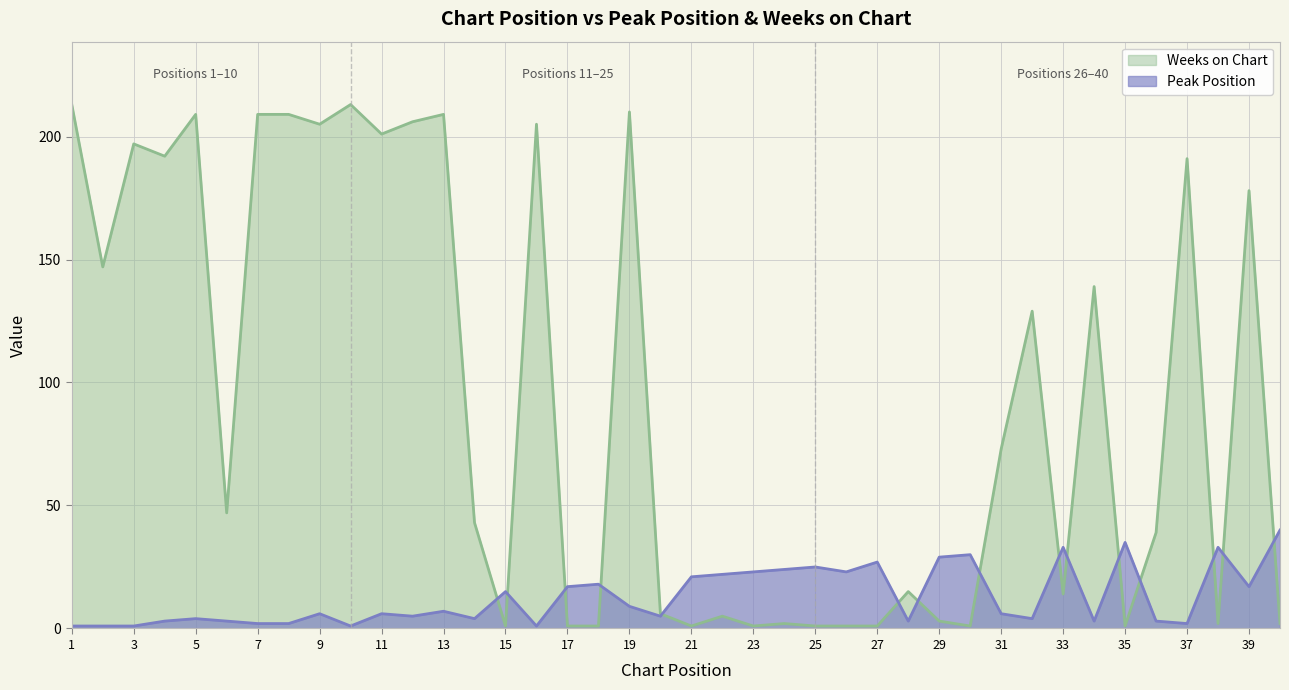

Which category has the lowest value in the Peak Position series?

1